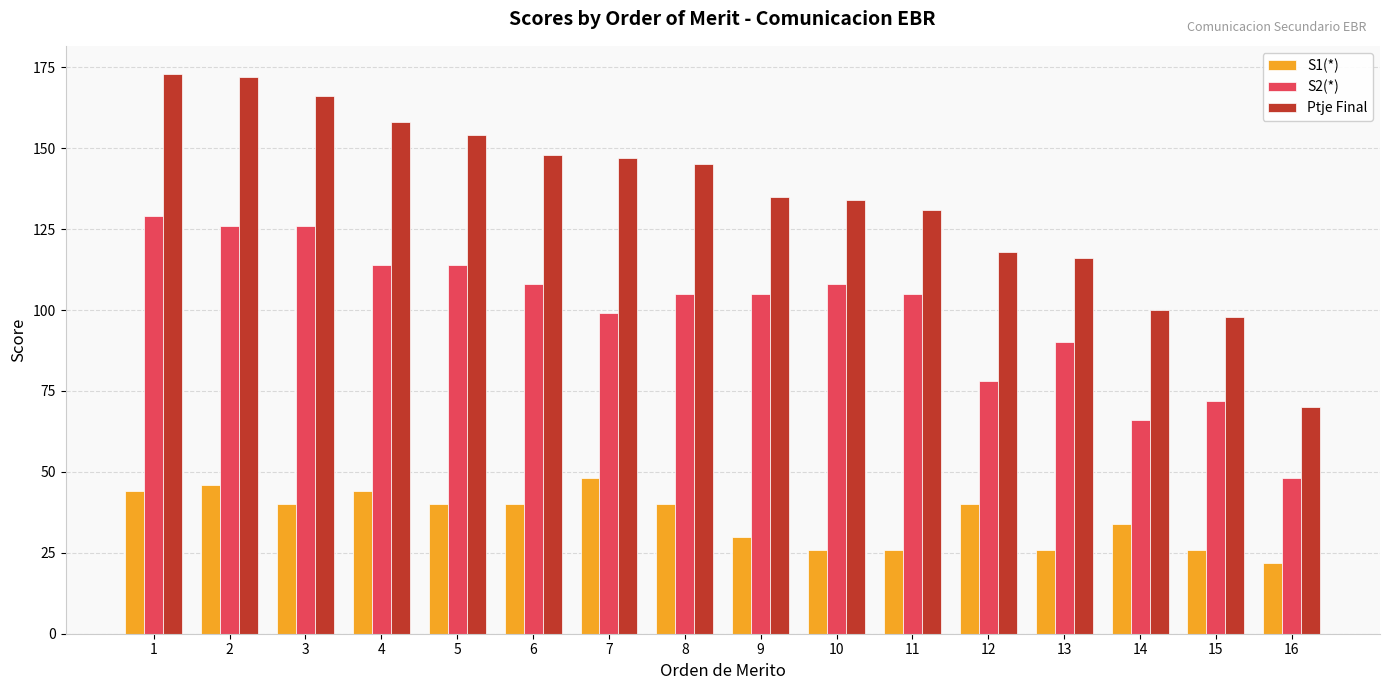

Are the bars grouped side by side (vs. stacked)?

Yes